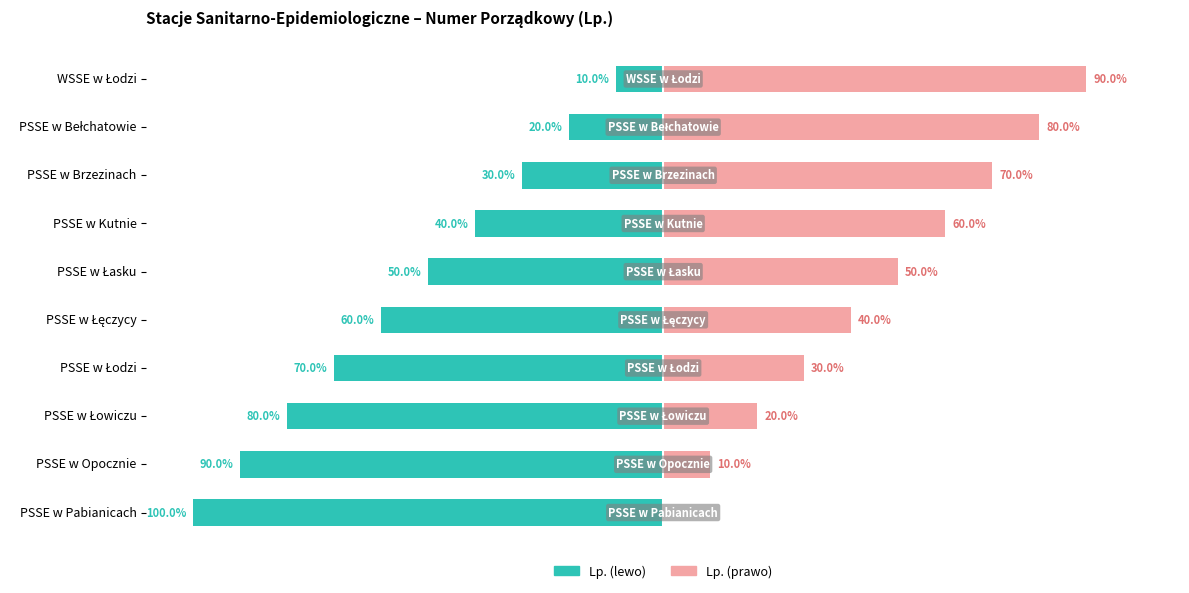

The Lp. (prawo) series shows 36 at PSSE w Brzezinach. True or false?

False